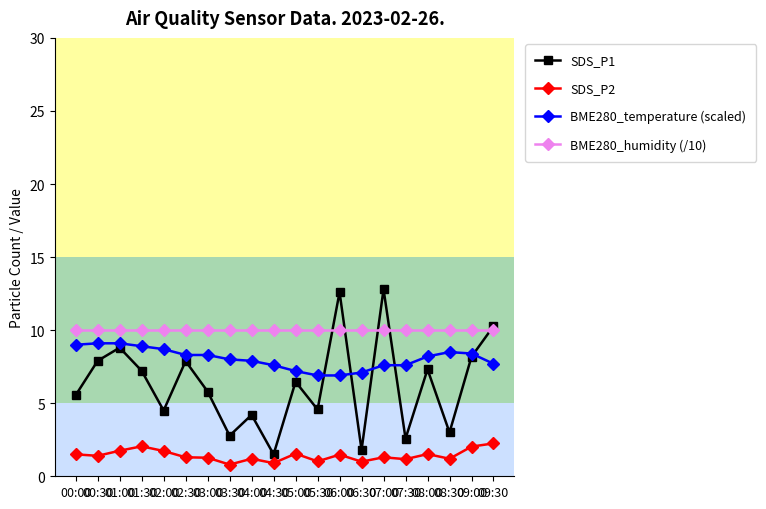

What is the maximum value for BME280_humidity (/10)?

10.0